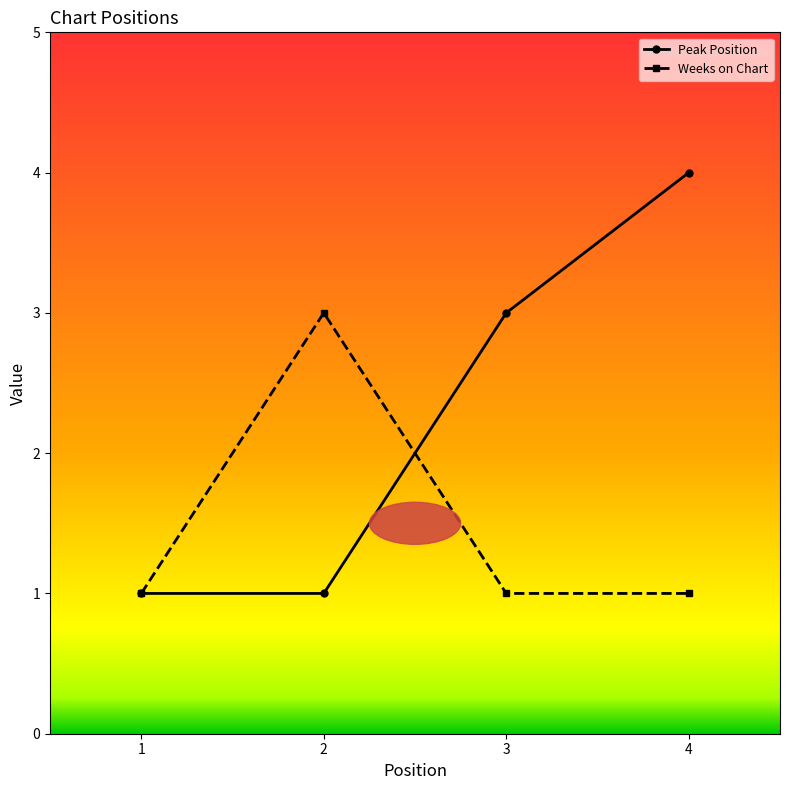

Which series has the widest spread of values?

Peak Position